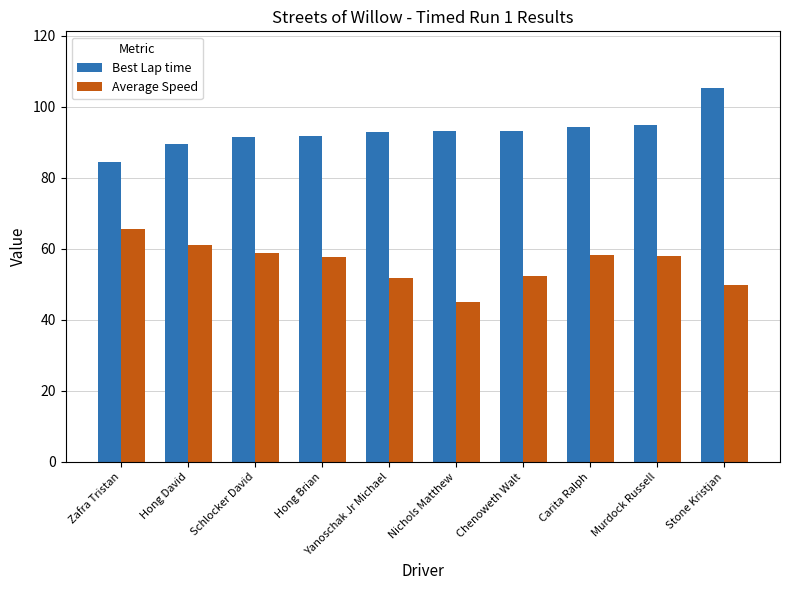

What is the spread (max minus min) of values at Nichols Matthew?

48.3